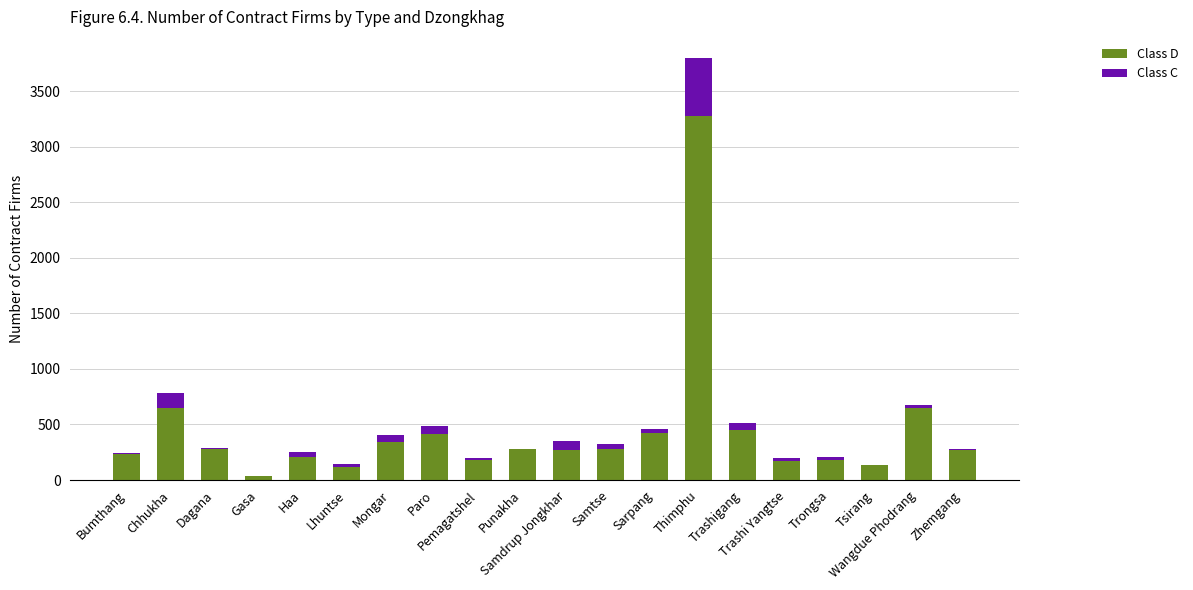

What is the highest value of the Class D series?

3281